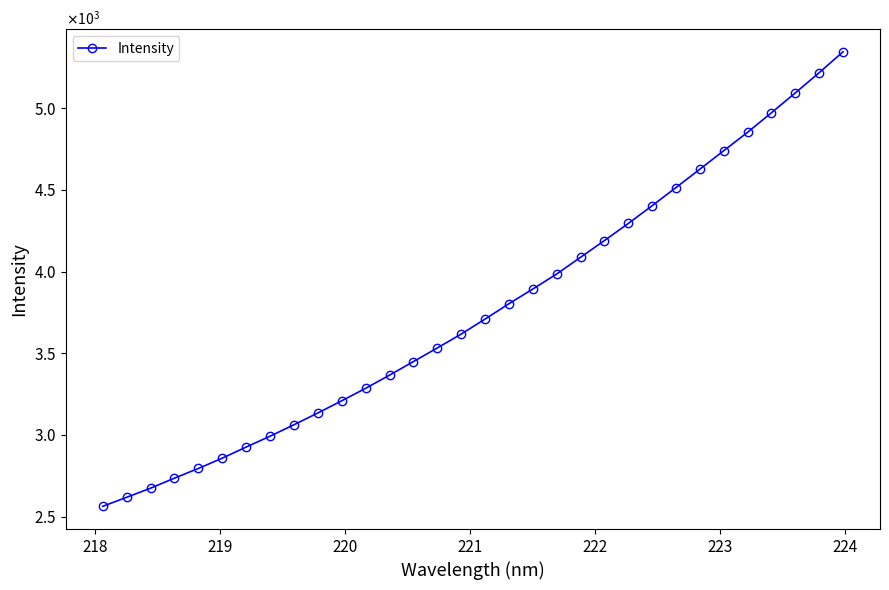

Does the chart have visible grid lines?

No